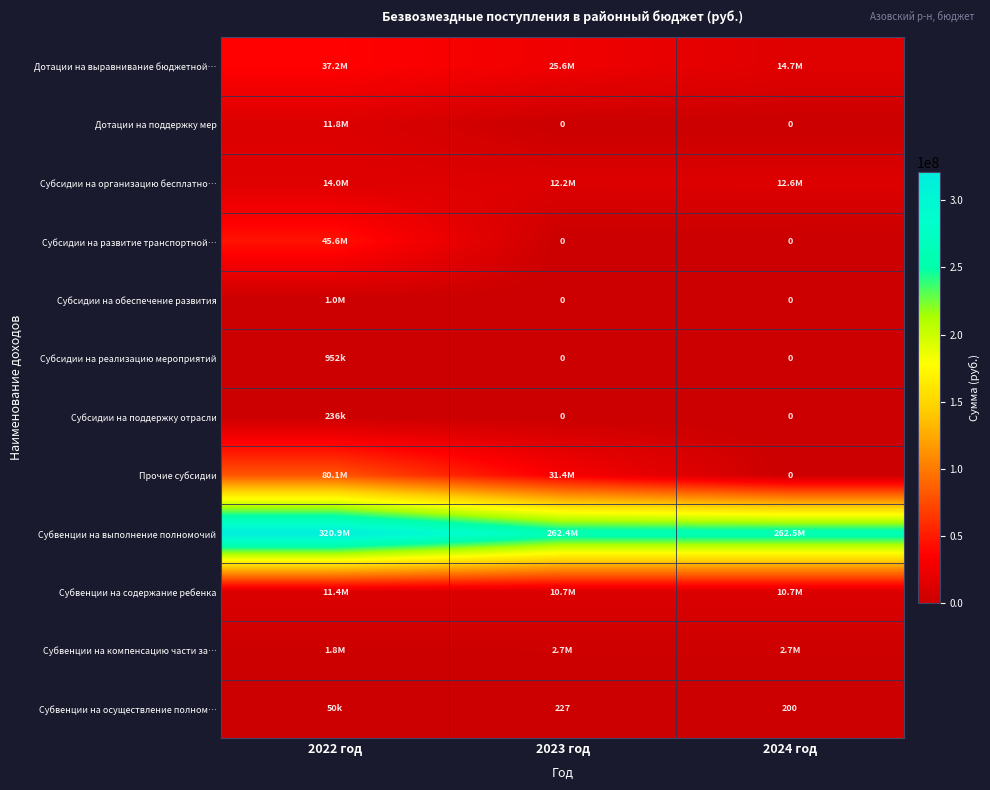

What is the sum of the Субсидии на организацию бесплатно… values at 2022 год and 2024 год?

26634172.0